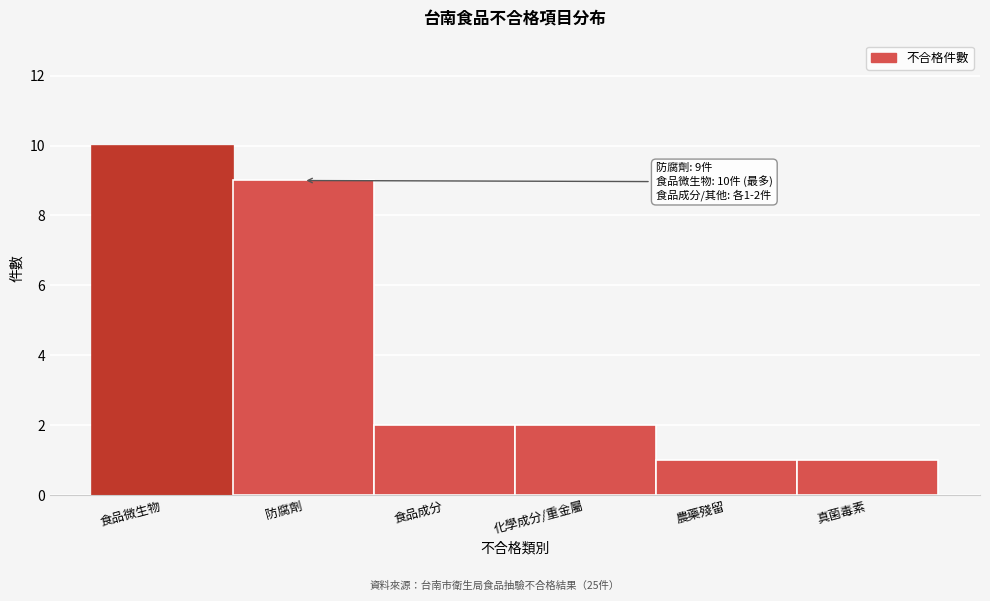

Reading left to right, extract all data points from this chart.

食品微生物=10	防腐劑=9	食品成分=2	化學成分/重金屬=2	農藥殘留=1	真菌毒素=1